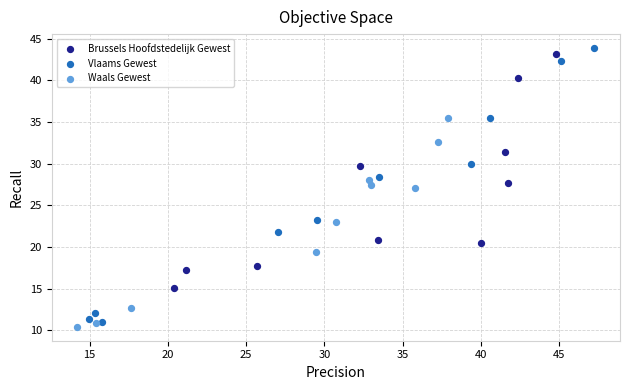

Which series has the widest spread of Y values?

Vlaams Gewest